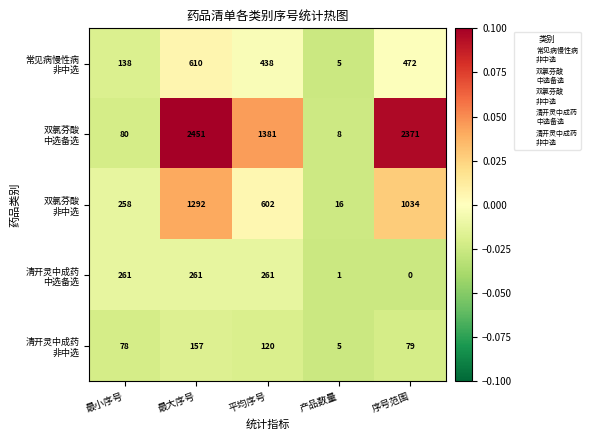

At how many categories does at least one series exceed 0?

5